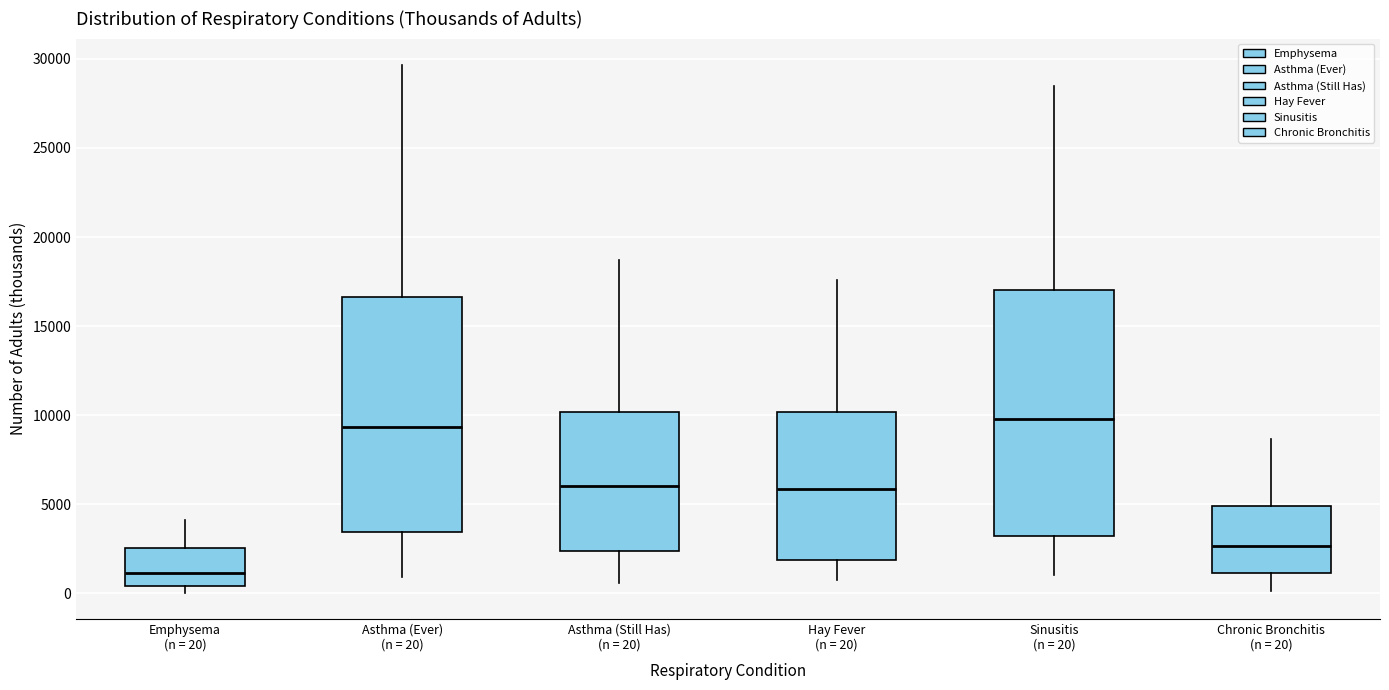

Where does the median line of the box for Emphysema (n = 20) sit on the y-axis? The values are not printed on the chart, so give them approximately, as read against the axis.

1000